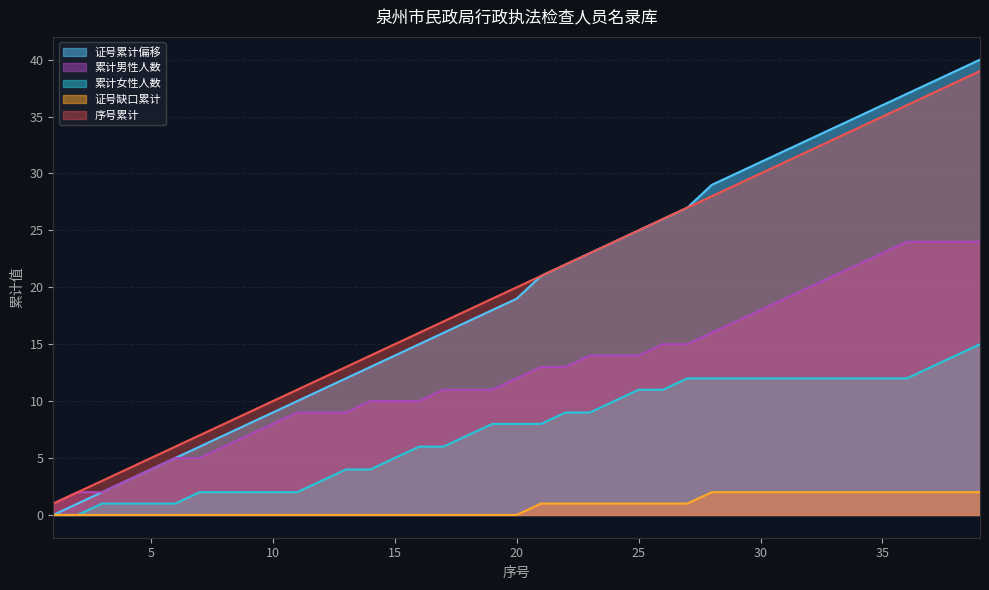

Reading left to right, transcribe all the data shown in this chart.

Revenue: 1	2	3	4	5	6	7	8	9	10	11	12	13	14	15	16	17	18	19	20	21	22	23	24	25	26	27	28	29	30	31	32	33	34	35	36	37	38	39
Earnings: 0	1	2	3	4	5	6	7	8	9	10	11	12	13	14	15	16	17	18	19	21	22	23	24	25	26	27	29	30	31	32	33	34	35	36	37	38	39	40
Free Cash Flow: 1	2	2	3	4	5	5	6	7	8	9	9	9	10	10	10	11	11	11	12	13	13	14	14	14	15	15	16	17	18	19	20	21	22	23	24	24	24	24
Cash From Op: 0	0	1	1	1	1	2	2	2	2	2	3	4	4	5	6	6	7	8	8	8	9	9	10	11	11	12	12	12	12	12	12	12	12	12	12	13	14	15